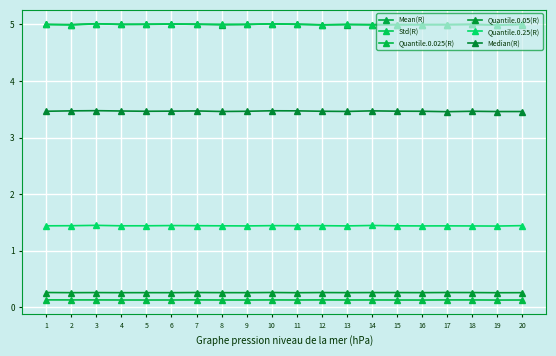

What is the sum of all Quantile.0.025(R) values?

2.5